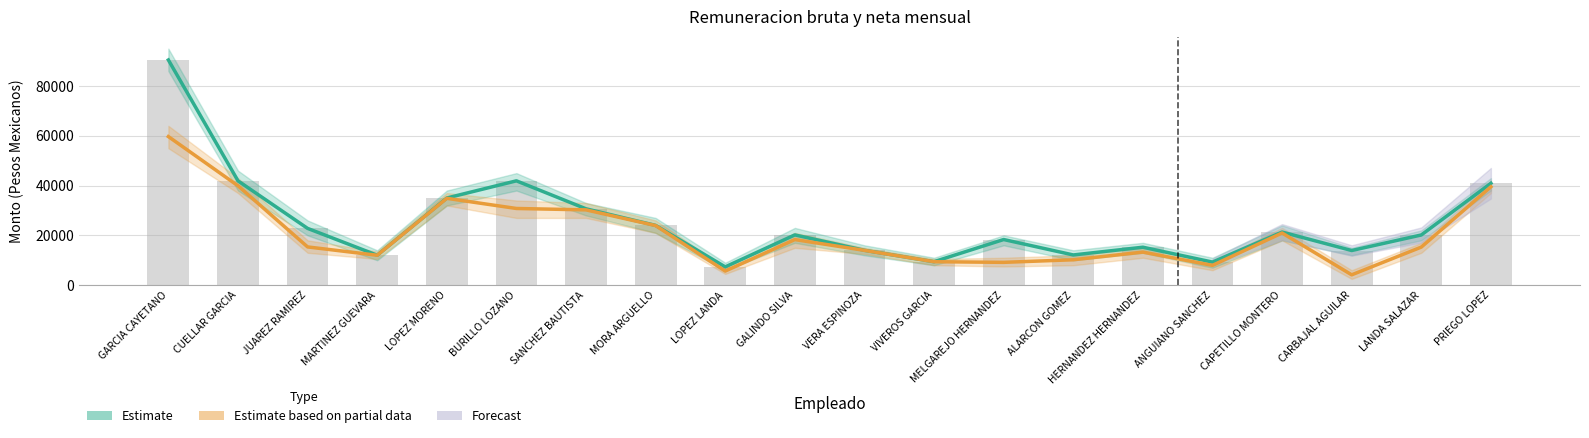

At which category is the sum across all series the highest?

GARCIA CAYETANO